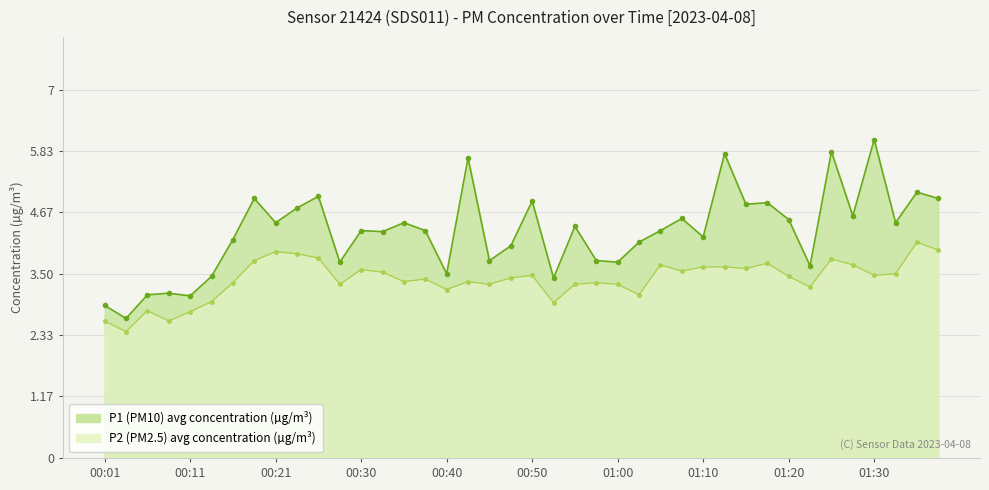

What is the spread (max minus min) of values at 01:27?

0.9